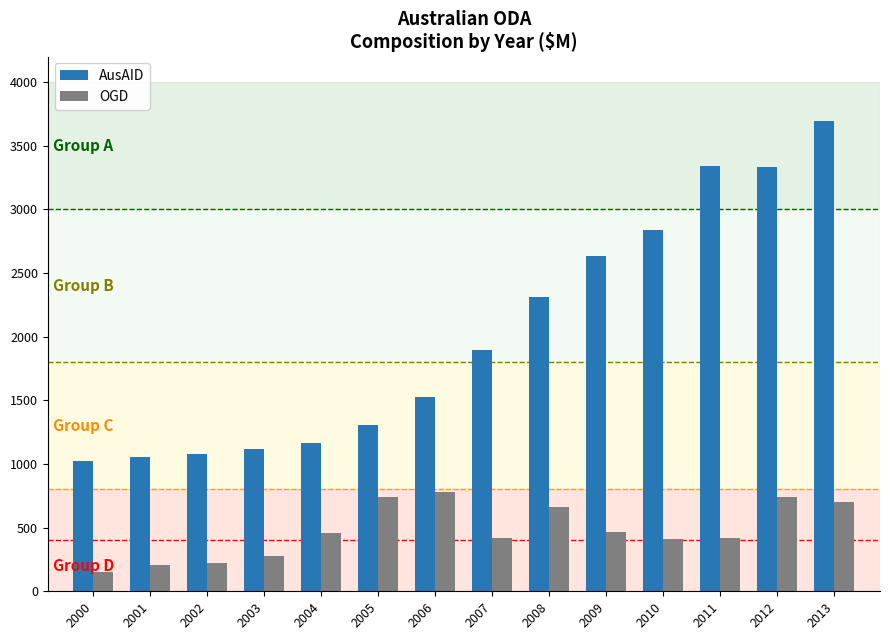

How many groups of bars are there?

14